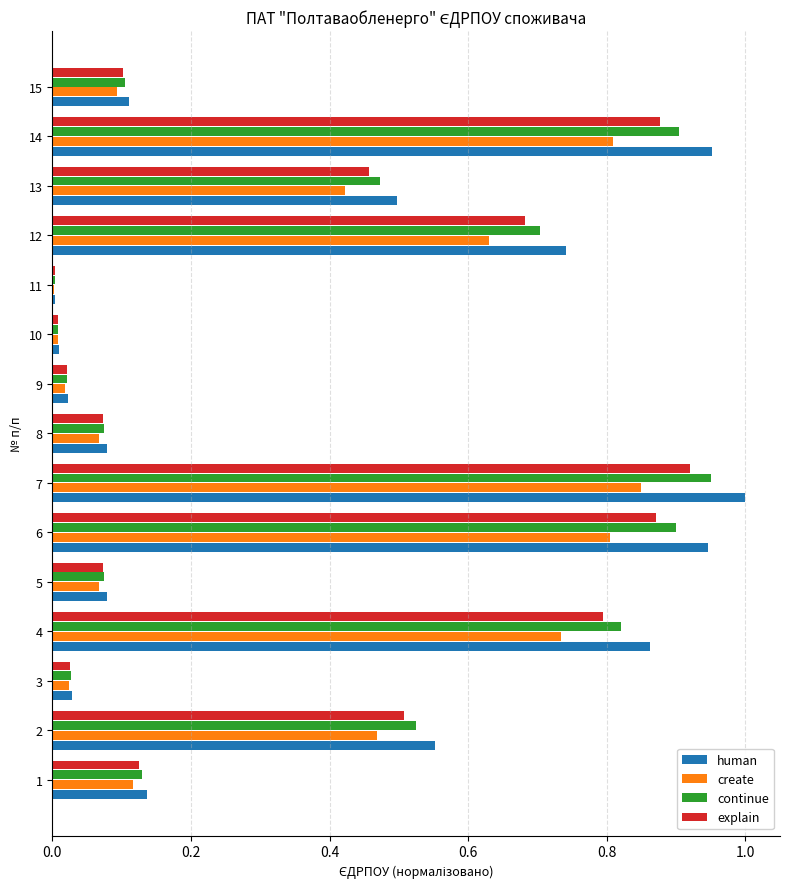

Between 10 and 13, which series saw the biggest shift?

human